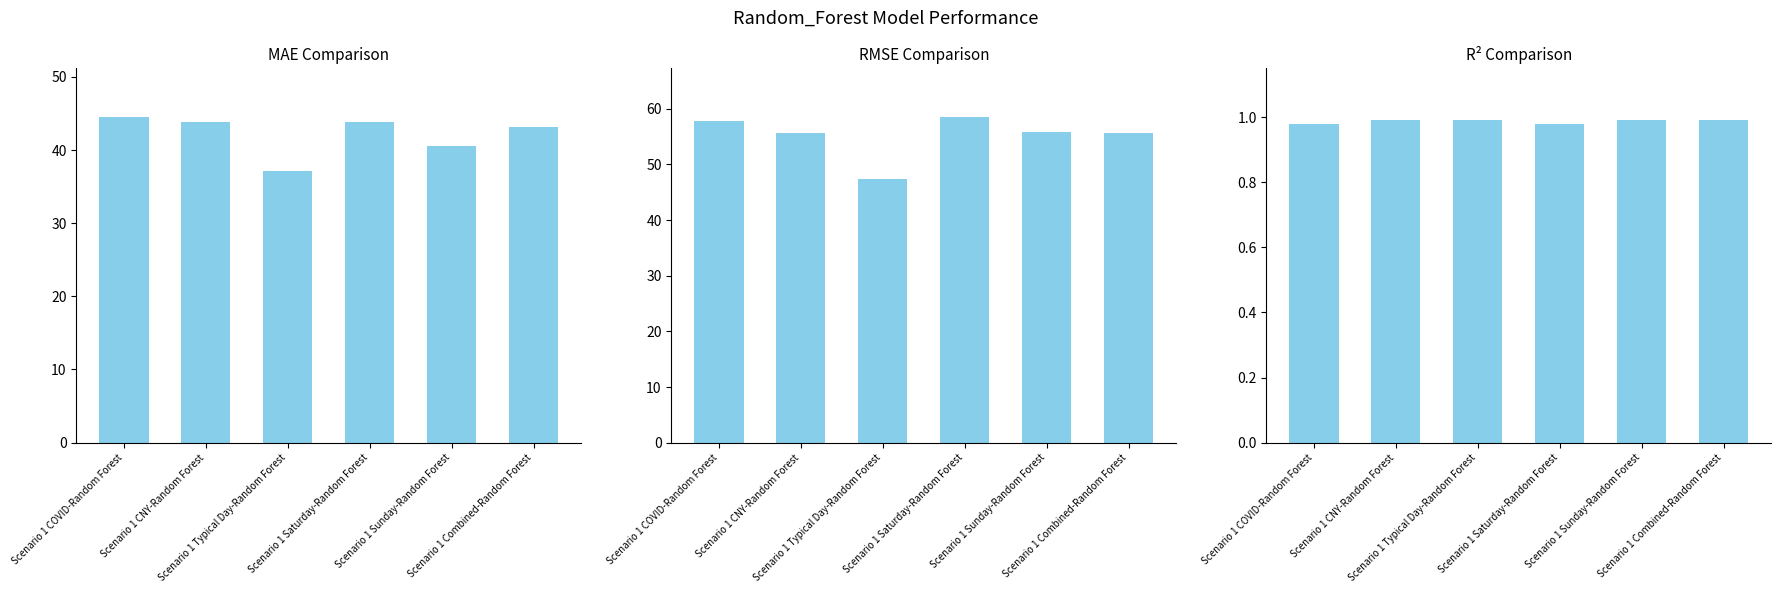

What is the label of the 1st bar from the right?

Scenario 1 Combined-Random Forest